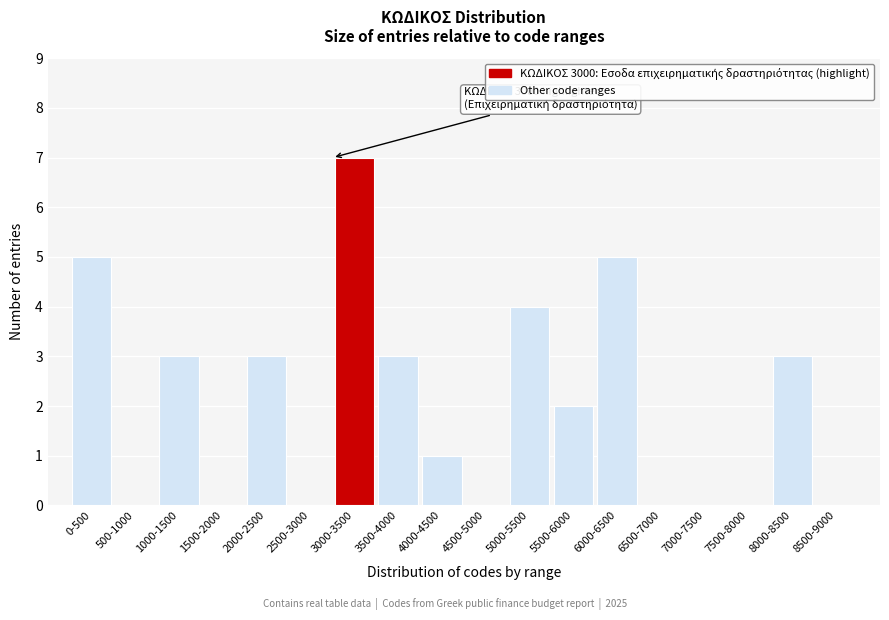

Reading left to right, extract all data points from this chart.

0-500=5	500-1000=0	1000-1500=3	1500-2000=0	2000-2500=3	2500-3000=0	3000-3500=7	3500-4000=3	4000-4500=1	4500-5000=0	5000-5500=4	5500-6000=2	6000-6500=5	6500-7000=0	7000-7500=0	7500-8000=0	8000-8500=3	8500-9000=0